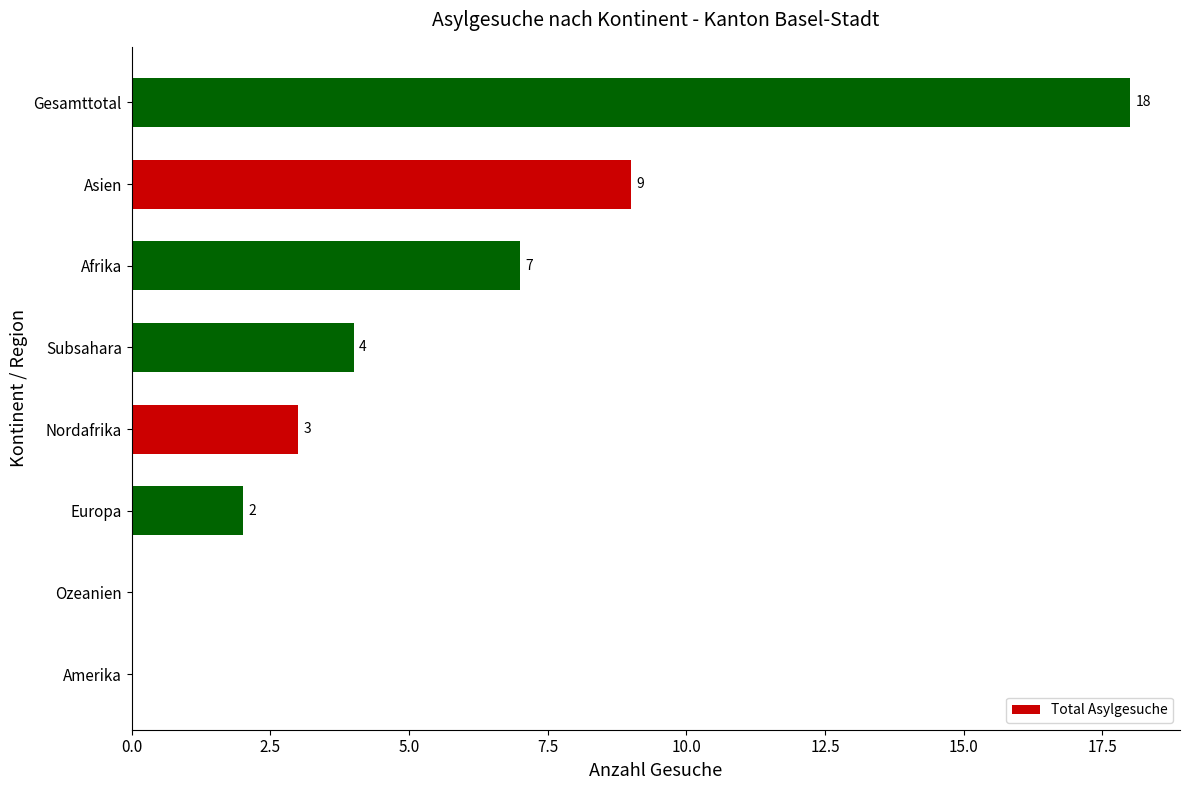

What is the sum of the values at Asien and Subsahara?

13